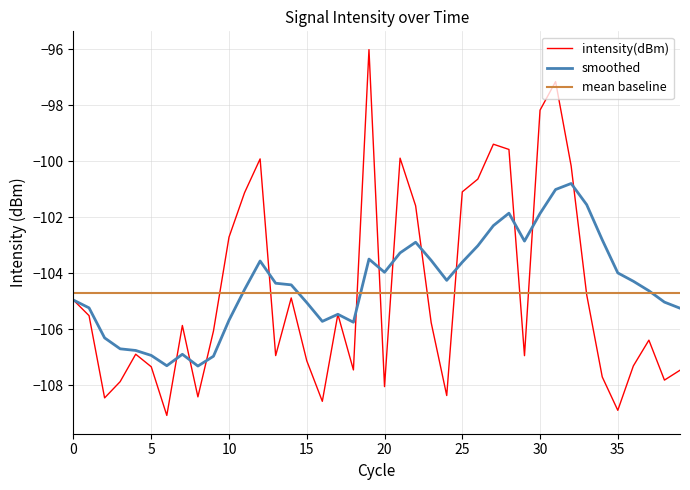

What is the maximum value for mean baseline?

-104.7